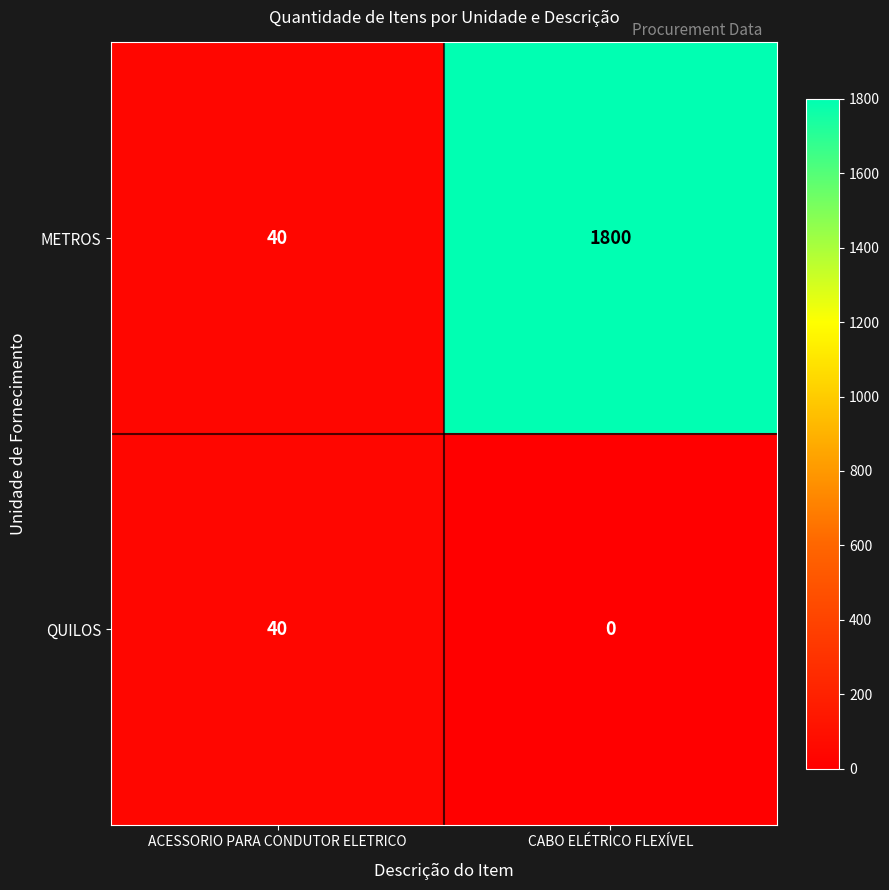

Reading right to left, list all the values displayed in this chart.

METROS: CABO ELÉTRICO FLEXÍVEL=1800	ACESSORIO PARA CONDUTOR ELETRICO=40
QUILOS: CABO ELÉTRICO FLEXÍVEL=0	ACESSORIO PARA CONDUTOR ELETRICO=40